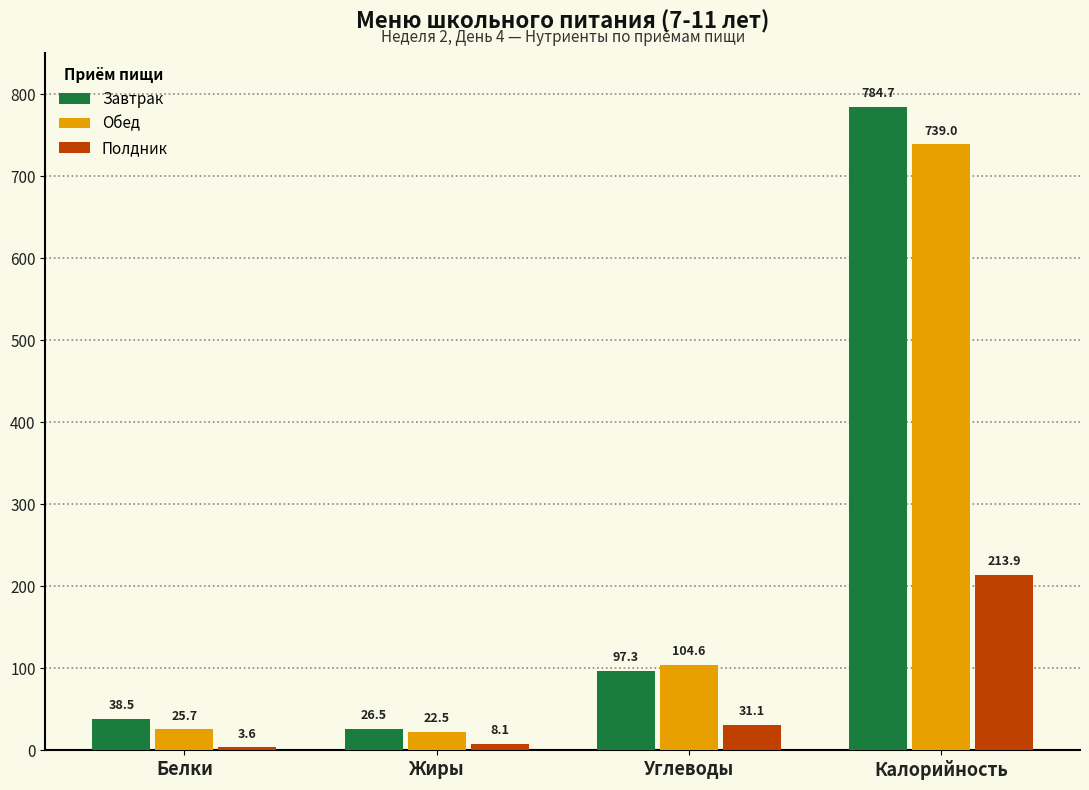

Rank the series by their maximum value, from highest to lowest.

Завтрак, Обед, Полдник